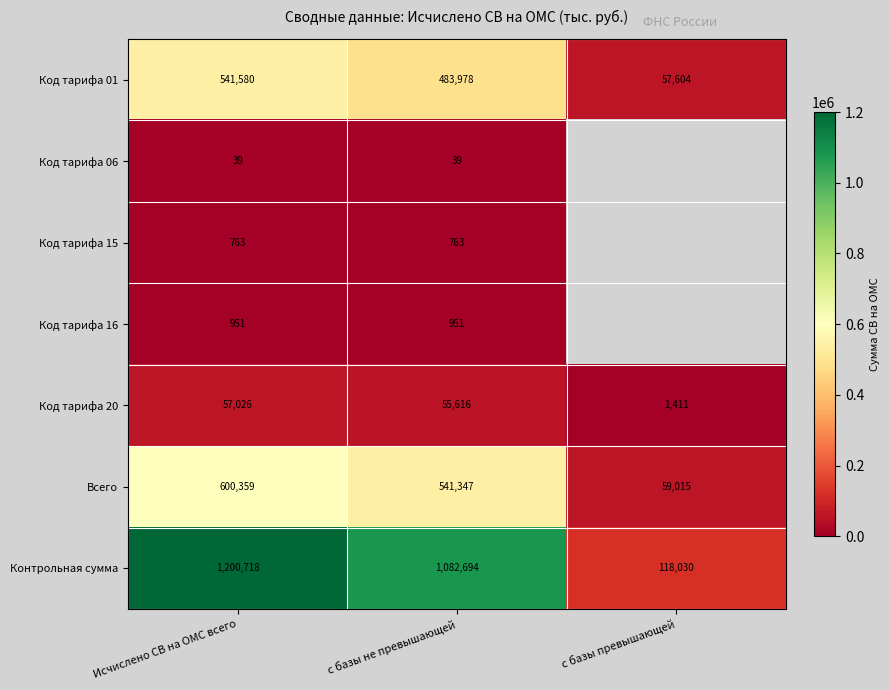

At which label does Код тарифа 01 reach its peak?

Исчислено СВ на ОМС всего